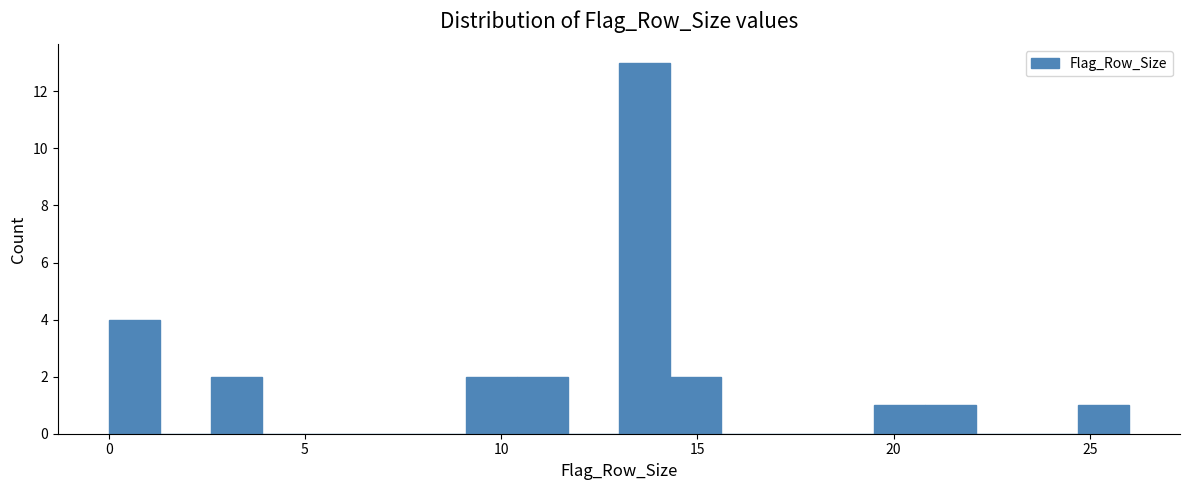

Around what value on the x-axis is the tallest bar? Give the approximate position of its centre, as read against the axis.

13.5